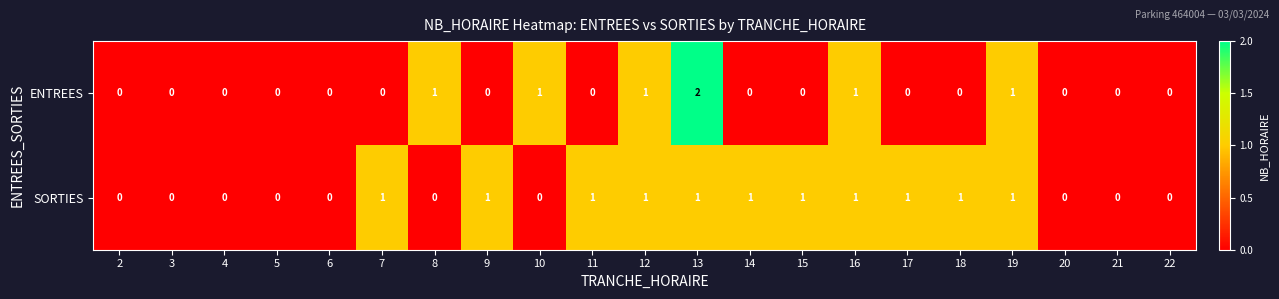

The ENTREES series shows -1 at 9. True or false?

False